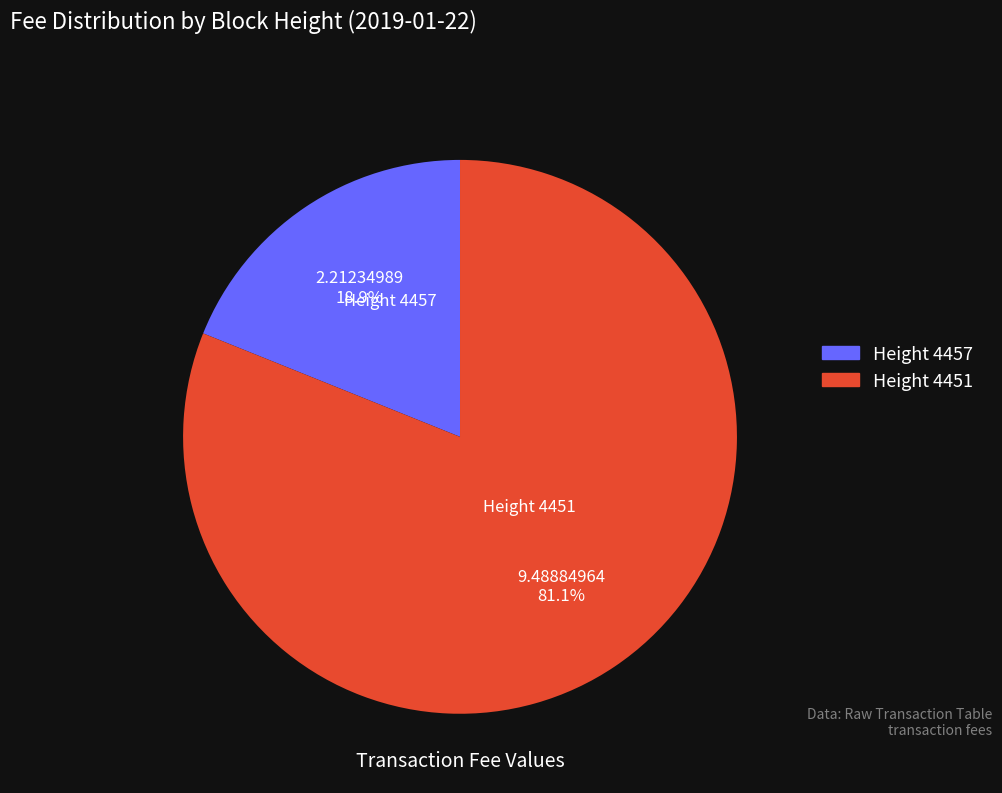

Is there a majority slice in this chart?

Yes